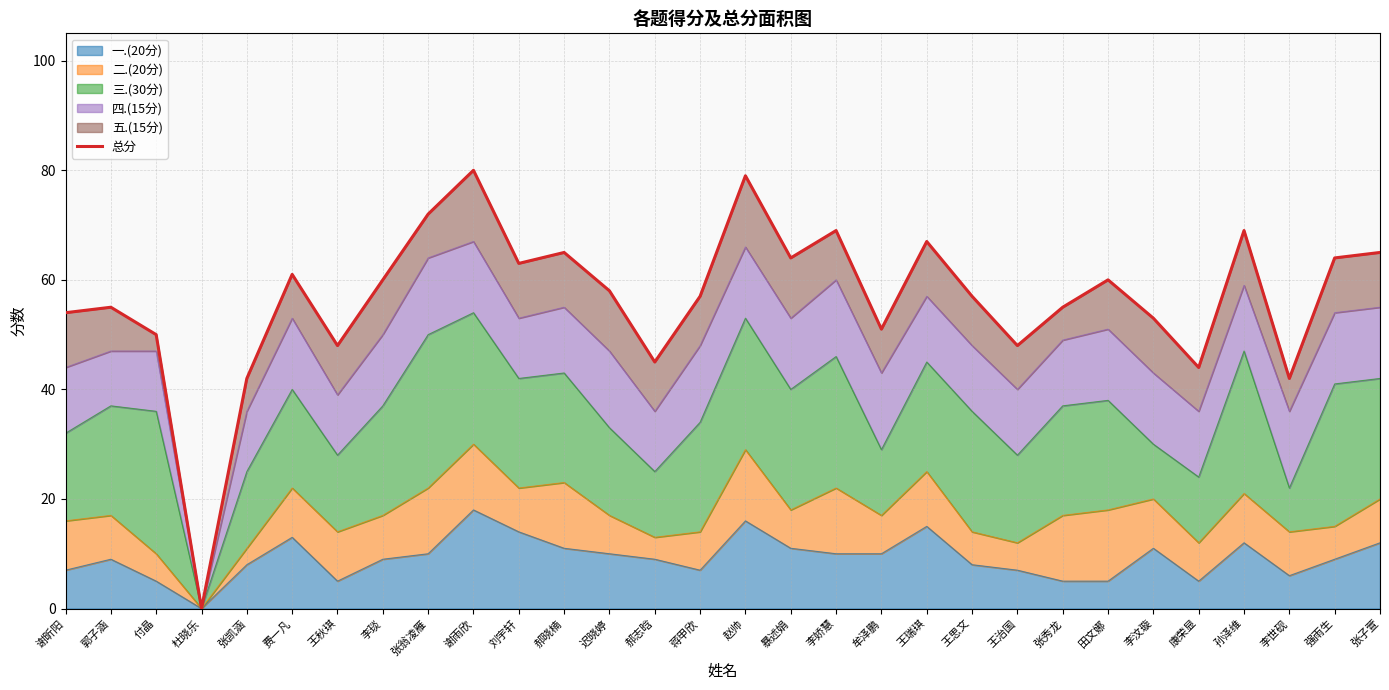

What is the change in value from 谢昕阳 to 王瑞琪?

+13